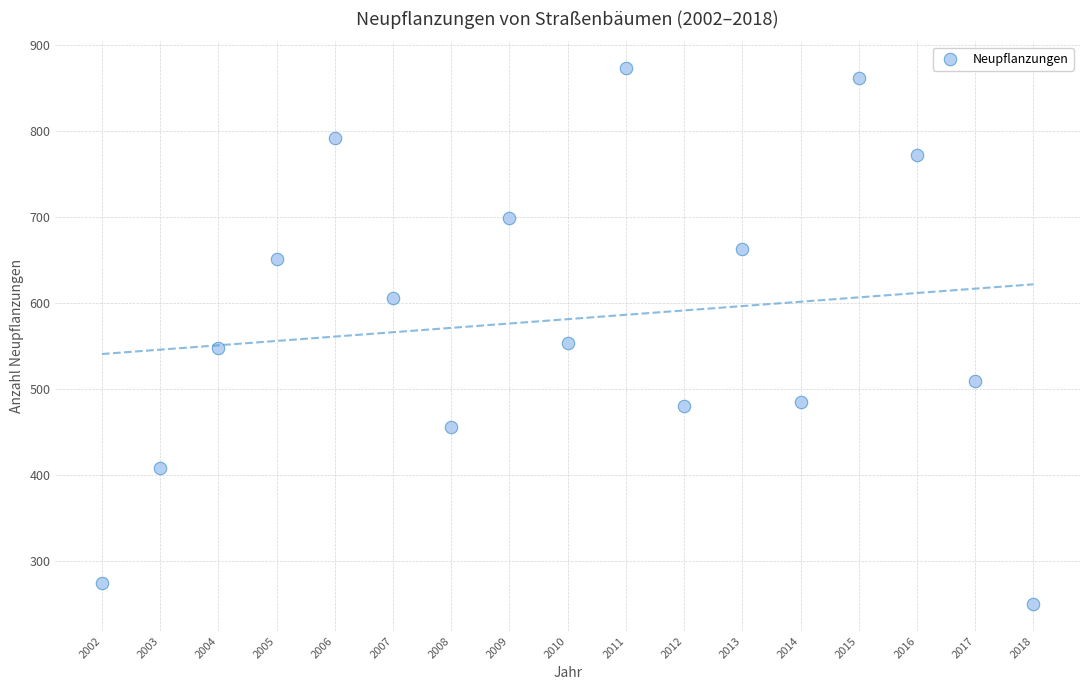

What is the range of X values (max minus min)?

16